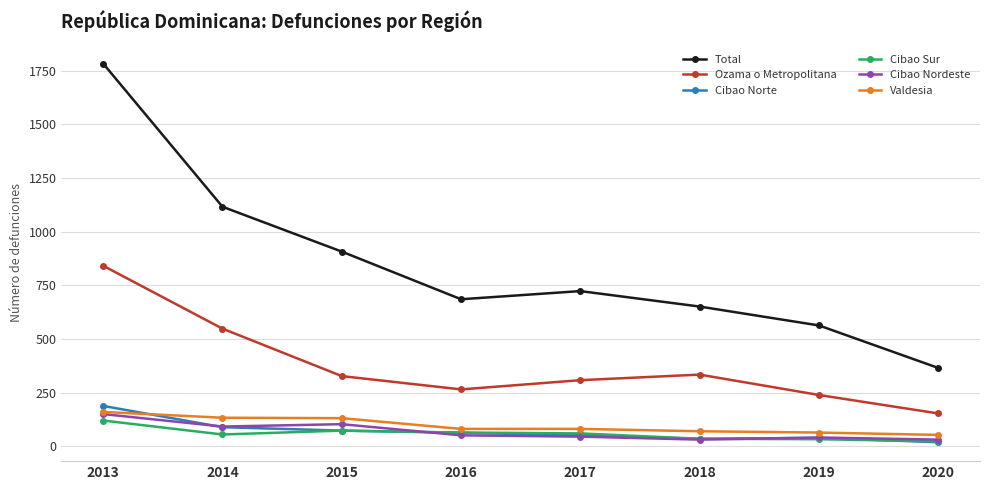

How many data points does each series have?

8